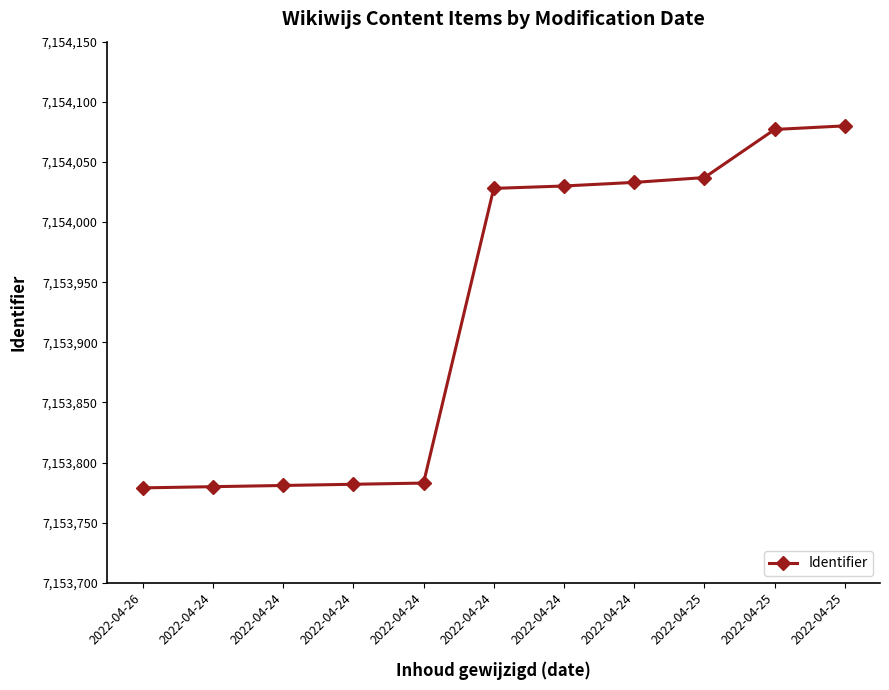

Approximately how many times larger is the value at 2022-04-26 compared to 2022-04-25?

1.0